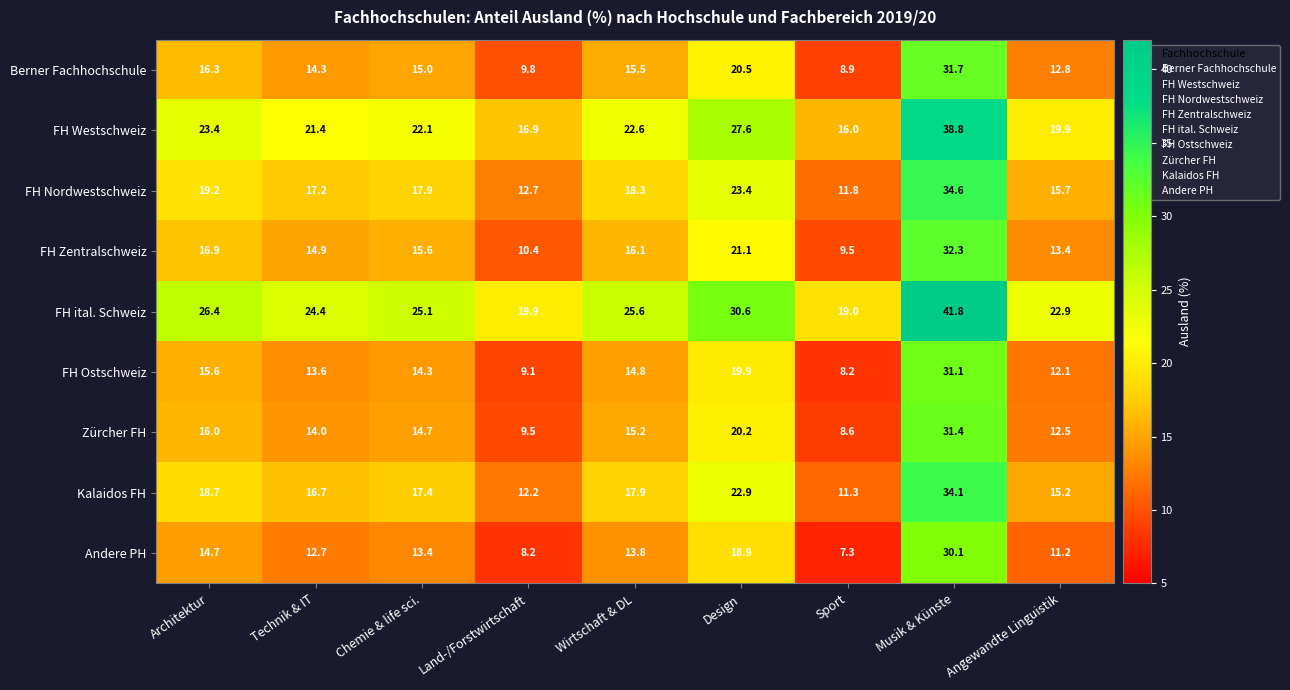

At Land-/Forstwirtschaft, list the series in order from smallest to largest.

Andere PH, FH Ostschweiz, Zürcher FH, Berner Fachhochschule, FH Zentralschweiz, Kalaidos FH, FH Nordwestschweiz, FH Westschweiz, FH ital. Schweiz